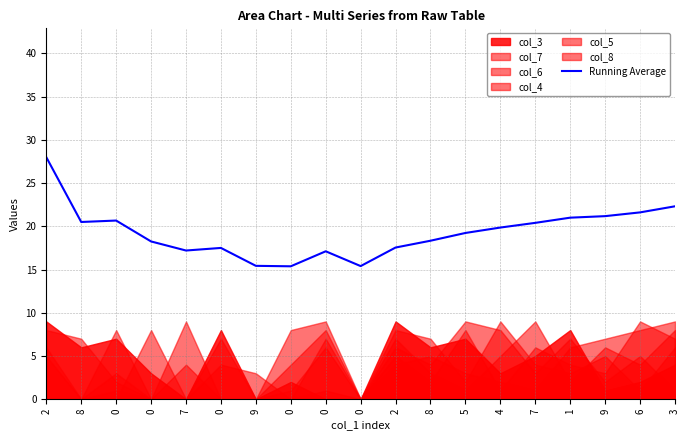

At which label does the data first exceed 19?

2